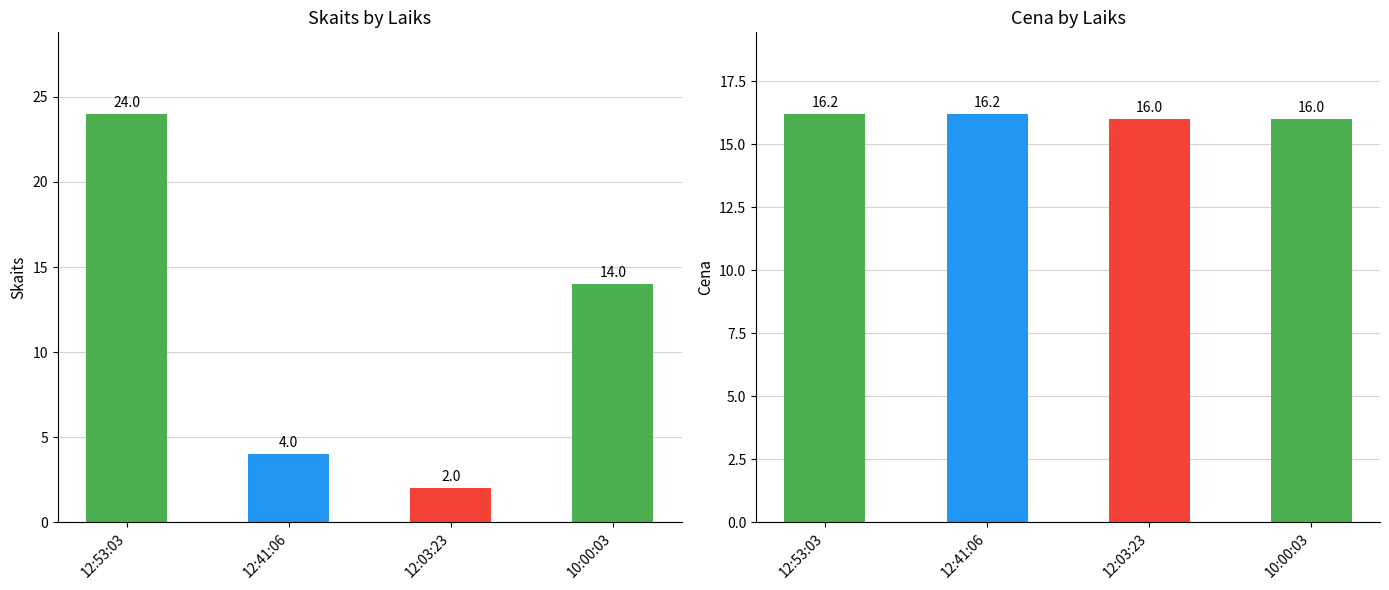

What is the label of the 3rd bar from the left?

12:03:23